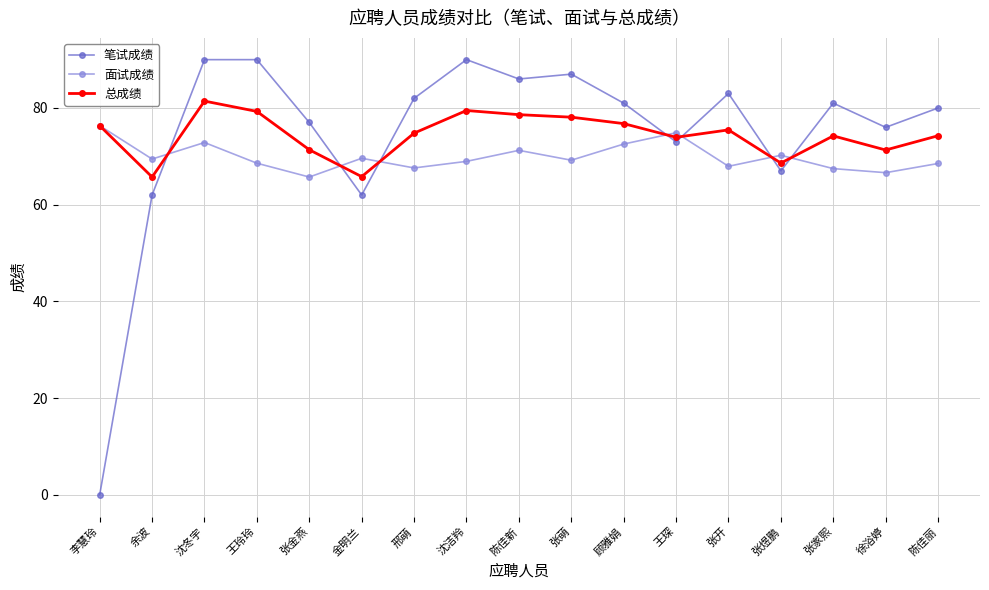

True or false: 总成绩 has a value of 79.5 at 沈洁羚.

True